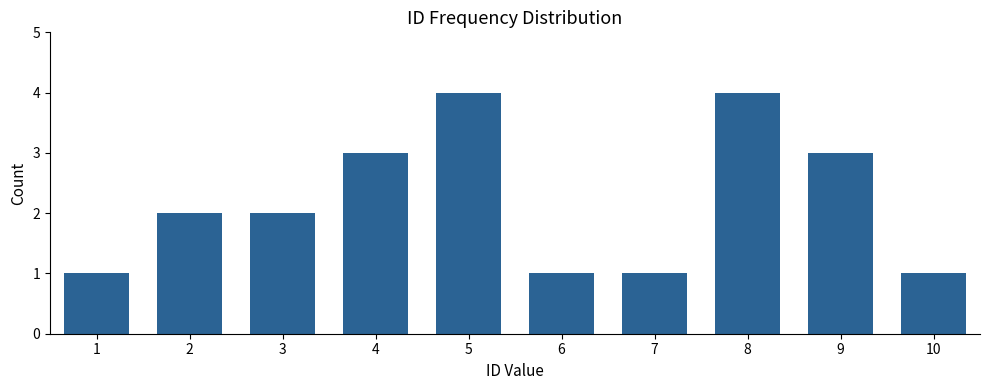

Reading right to left, list all the values displayed in this chart.

1	3	4	1	1	4	3	2	2	1